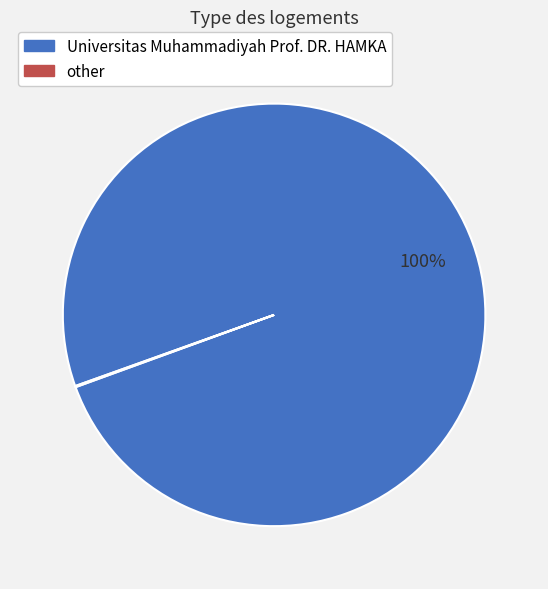

To the nearest percent, what percentage of the pie is Universitas Muhammadiyah Prof. DR. HAMKA?

100%